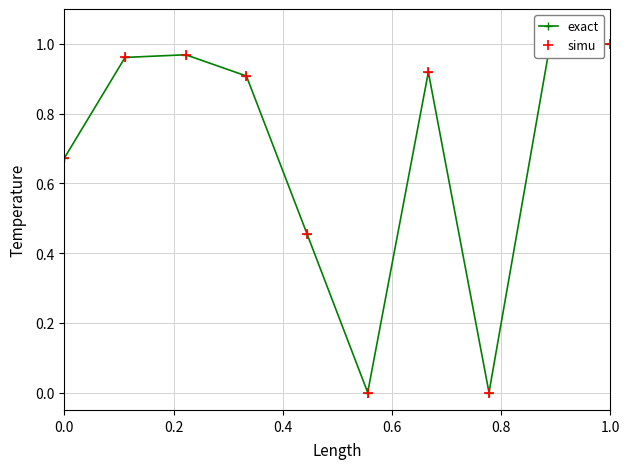

Is this an area chart (filled region under the line)?

No